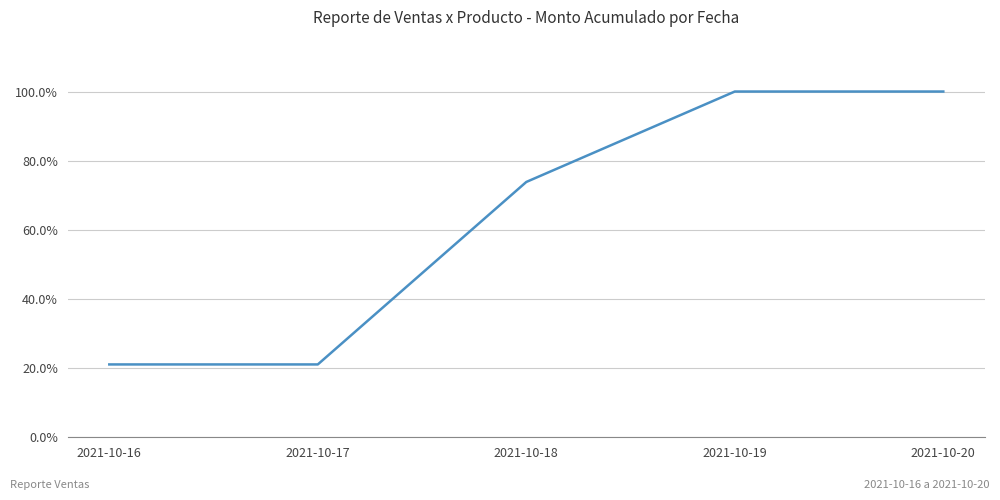

What is the minimum value shown in the chart?

21.1